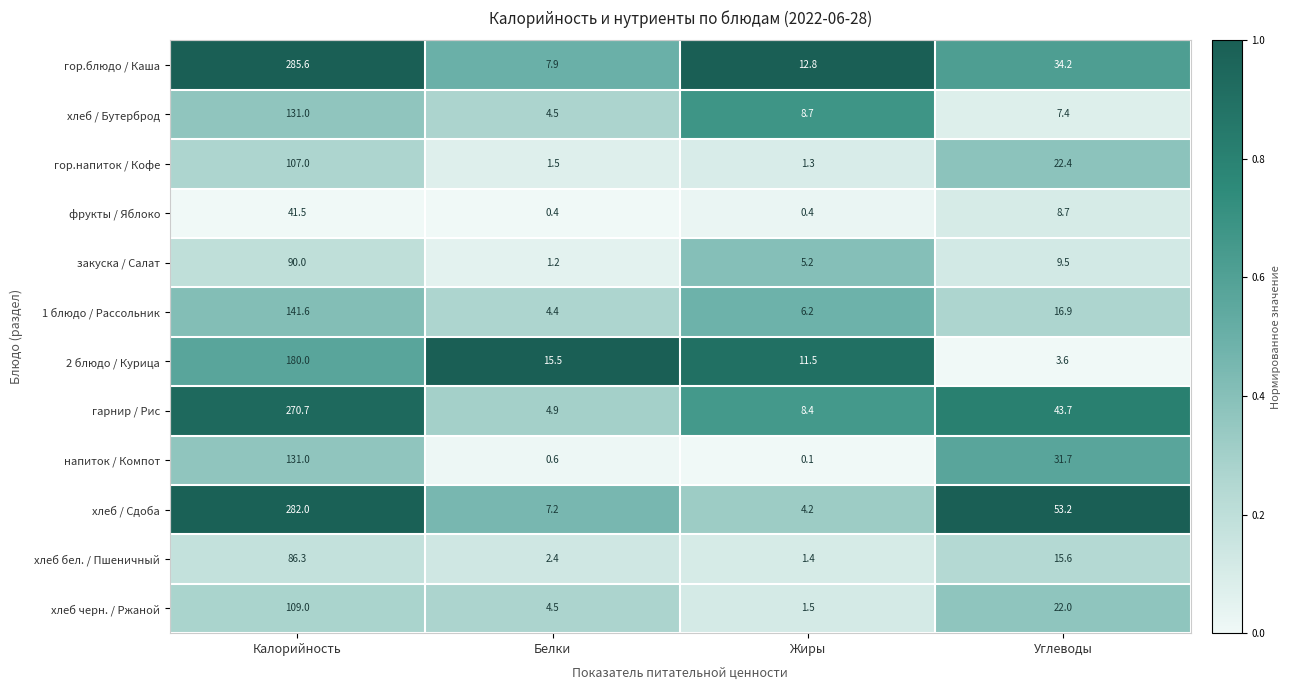

What is the difference between the maximum and minimum values in the хлеб черн. / Ржаной series?

107.5